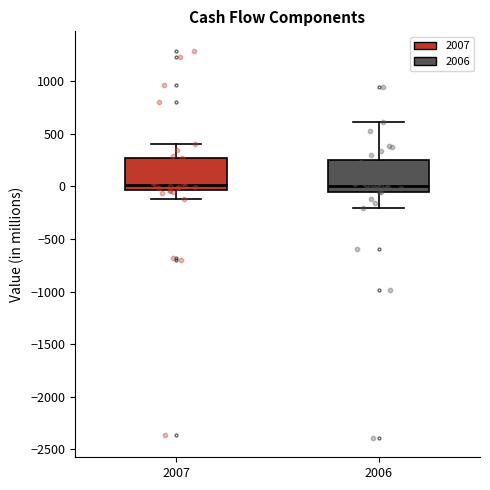

Where is the lower edge of the box at x = 2006 on the y-axis? The values are not printed on the chart, so give them approximately, as read against the axis.

-50